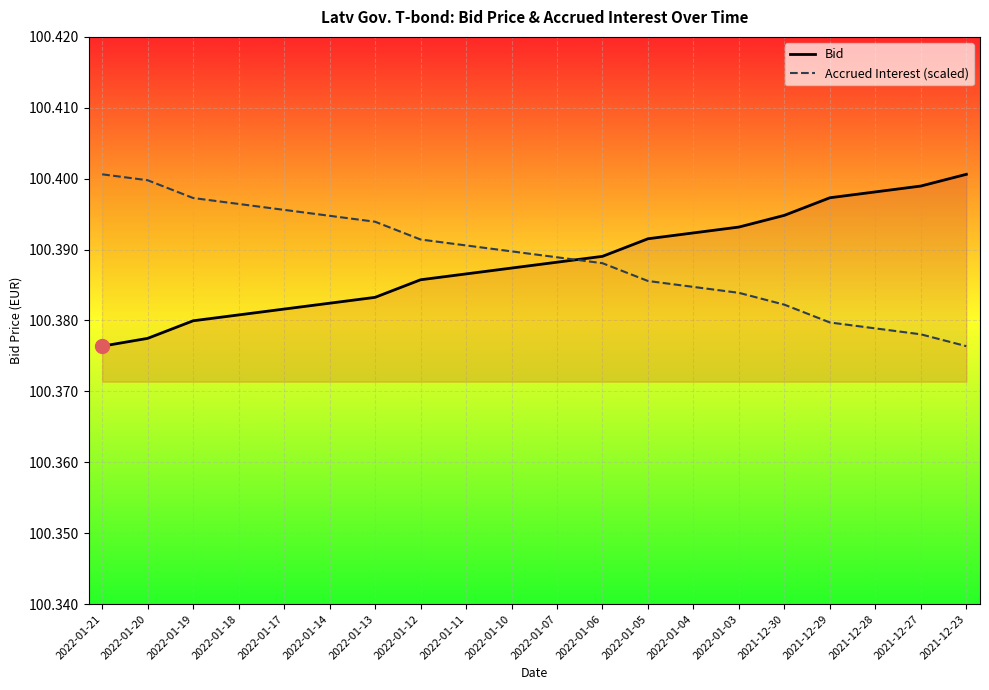

Which label corresponds to the largest value in the chart?

2021-12-23